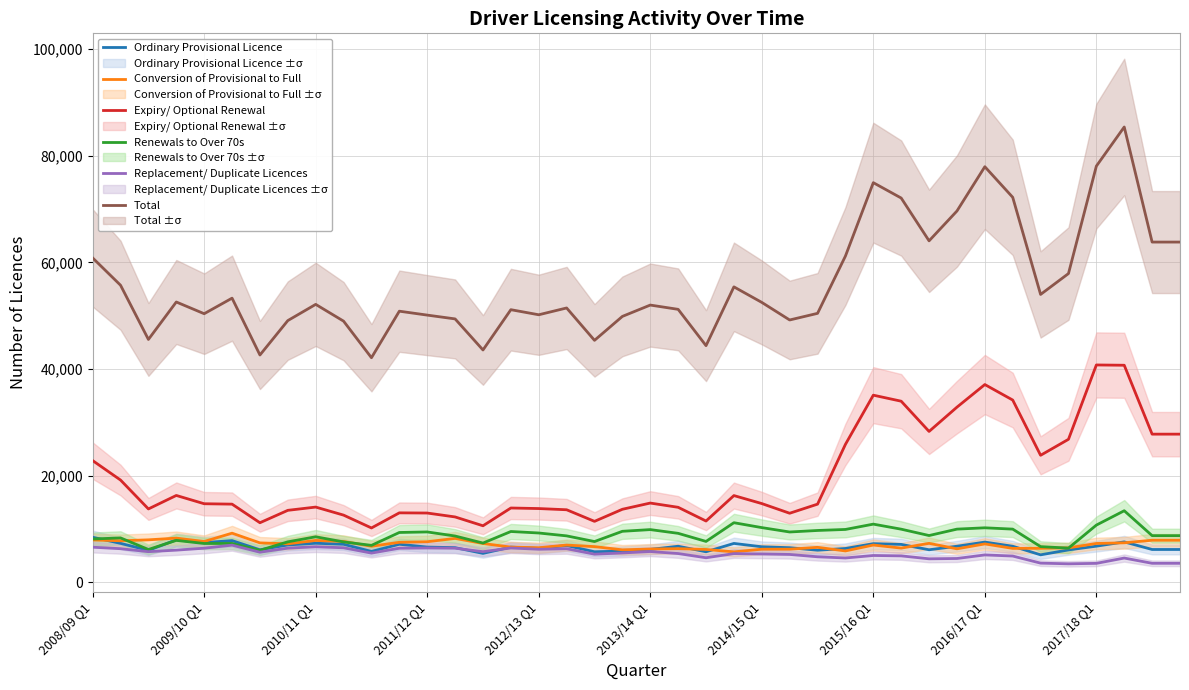

Is it true that Renewals to Over 70s equals 15819 at 2011/12 Q1?

False